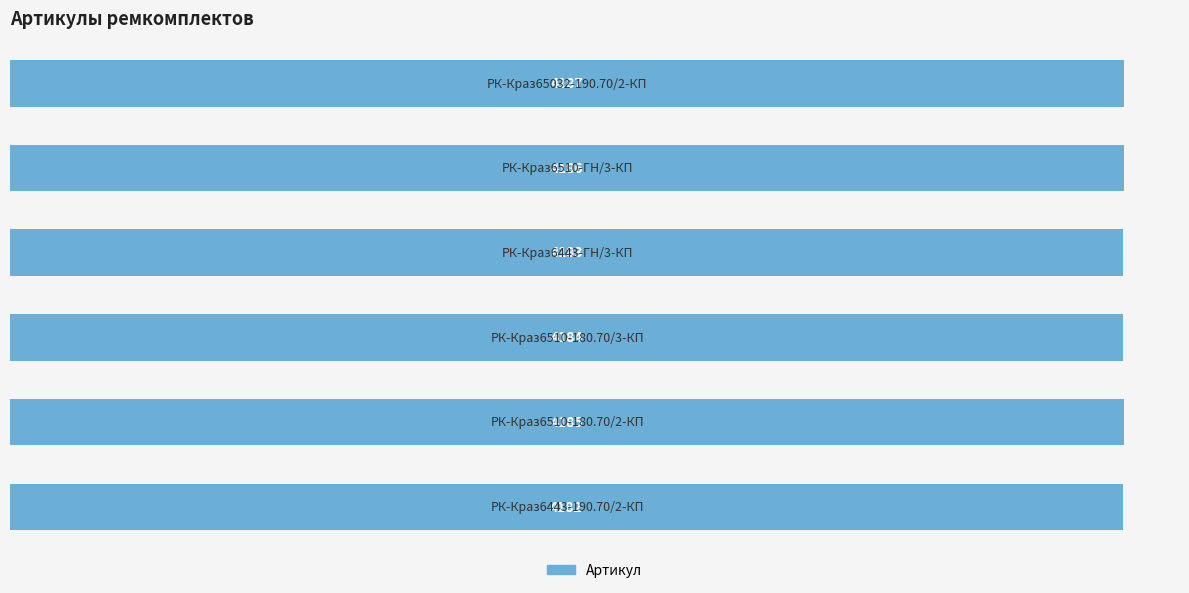

List the labels in order of value, smallest first.

0, 3, 2, 1, 4, 5